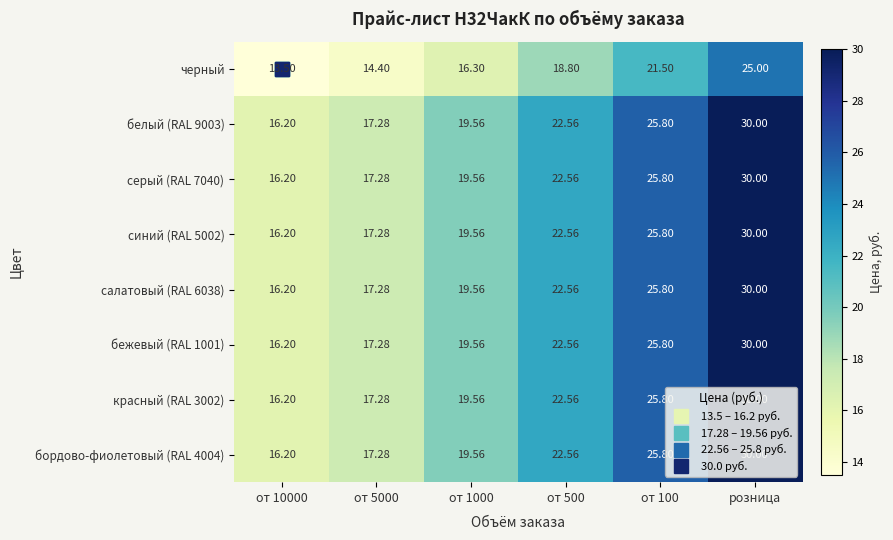

Which label corresponds to the largest value in the chart?

розница